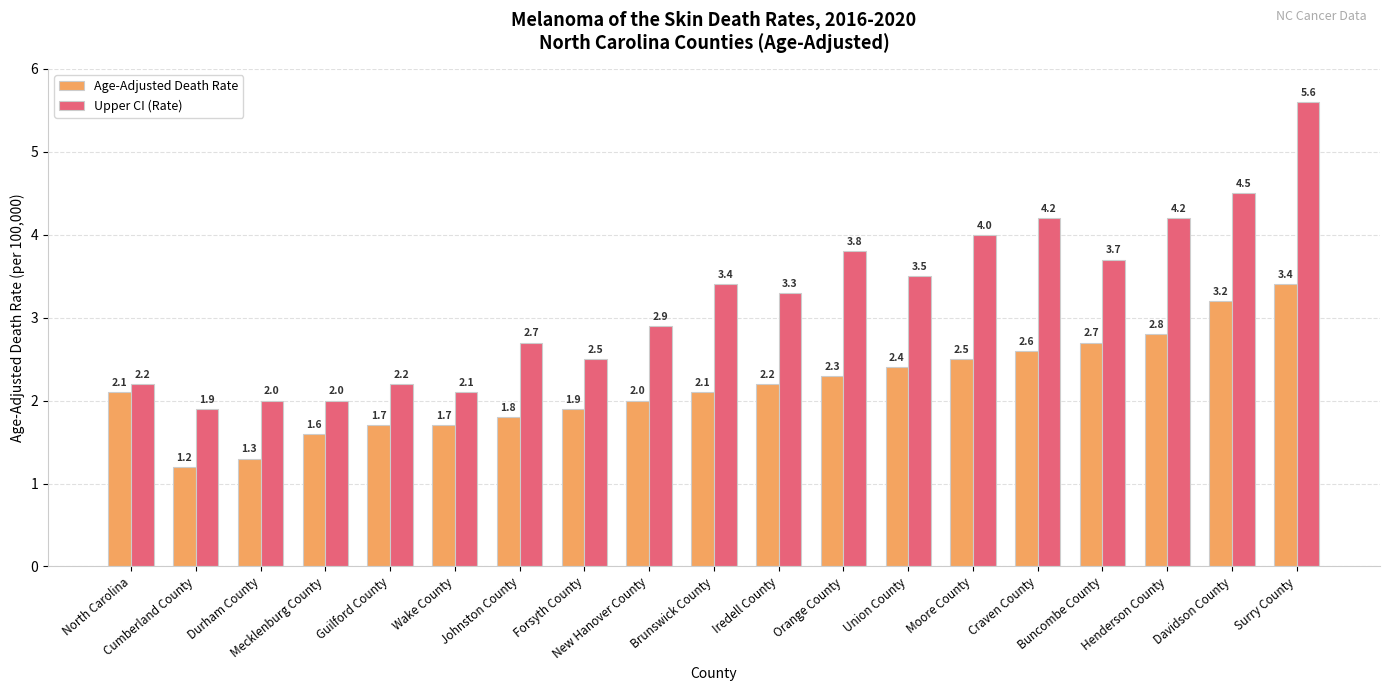

Are the bars horizontal?

No